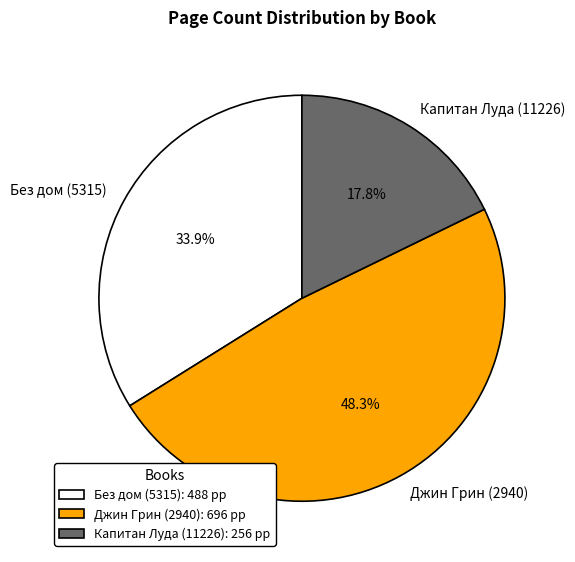

Is there a majority slice in this chart?

No